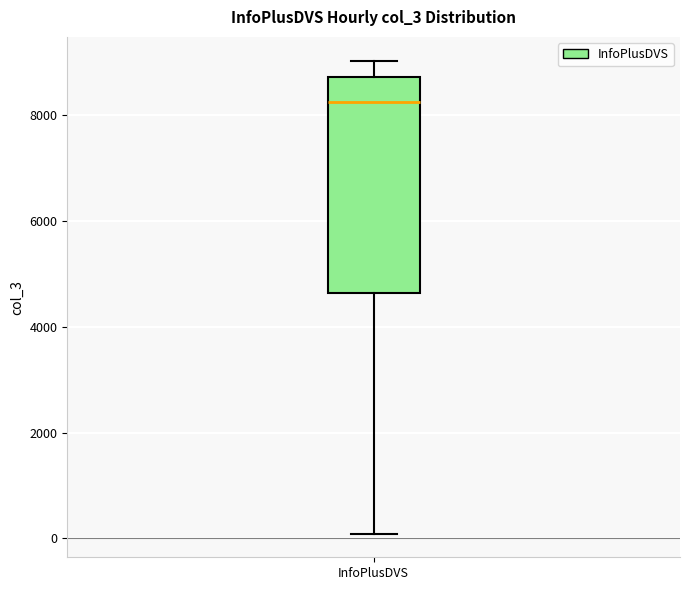

Where is the lower edge of the box for InfoPlusDVS on the y-axis? The values are not printed on the chart, so give them approximately, as read against the axis.

4600